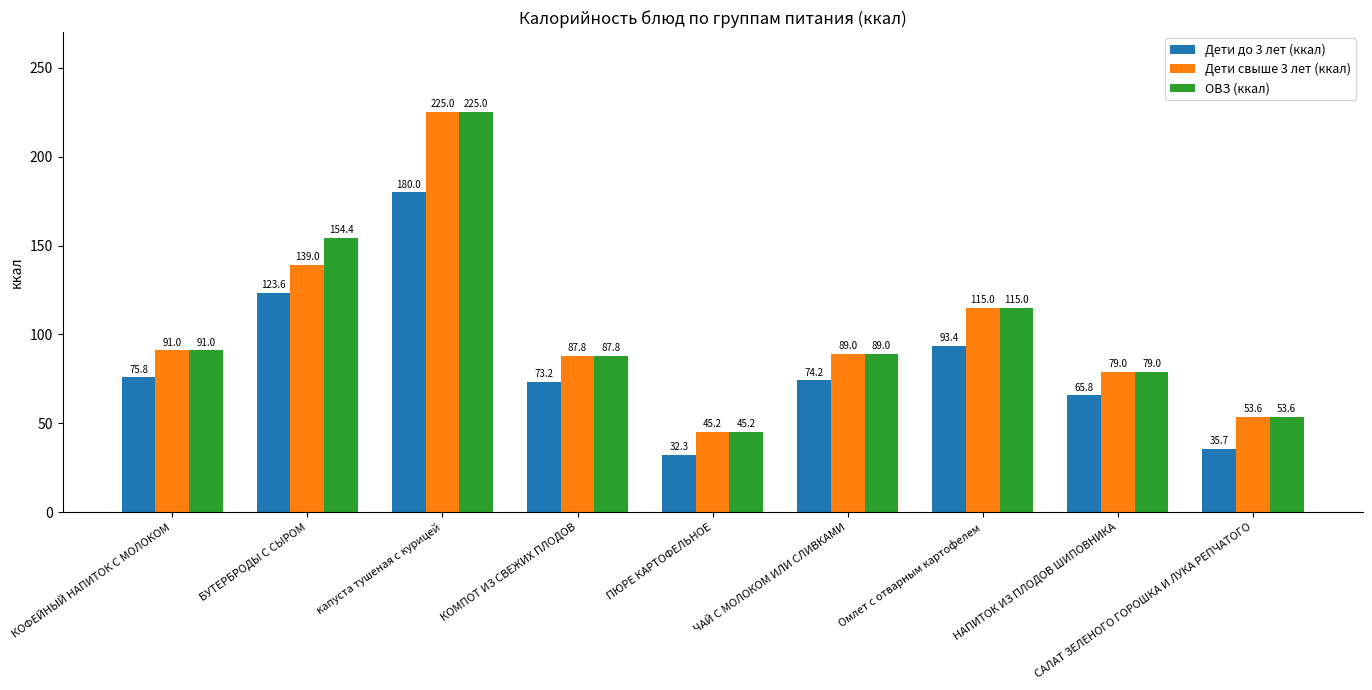

How many bars are there in each group?

3